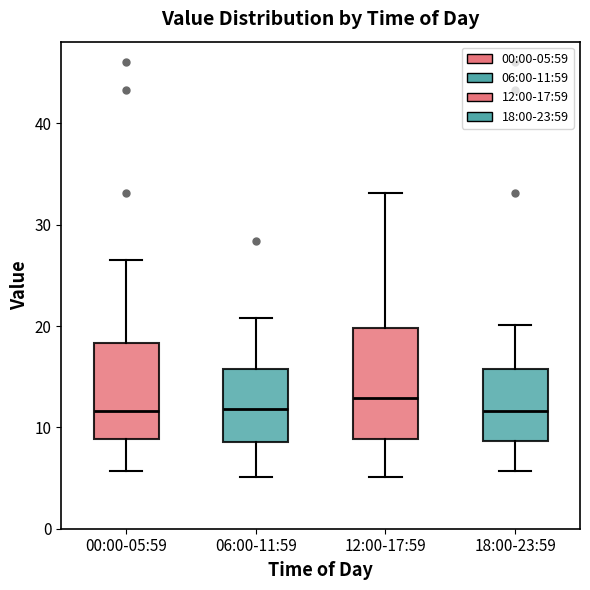

Which box's median line is the highest?

12:00-17:59